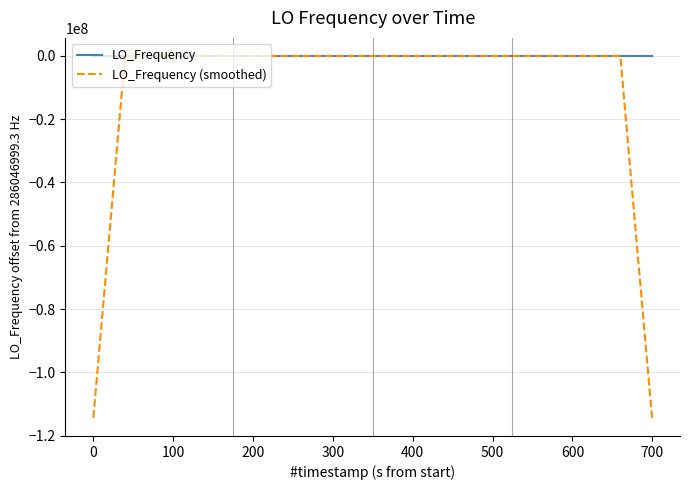

How many lines are shown in the chart?

2